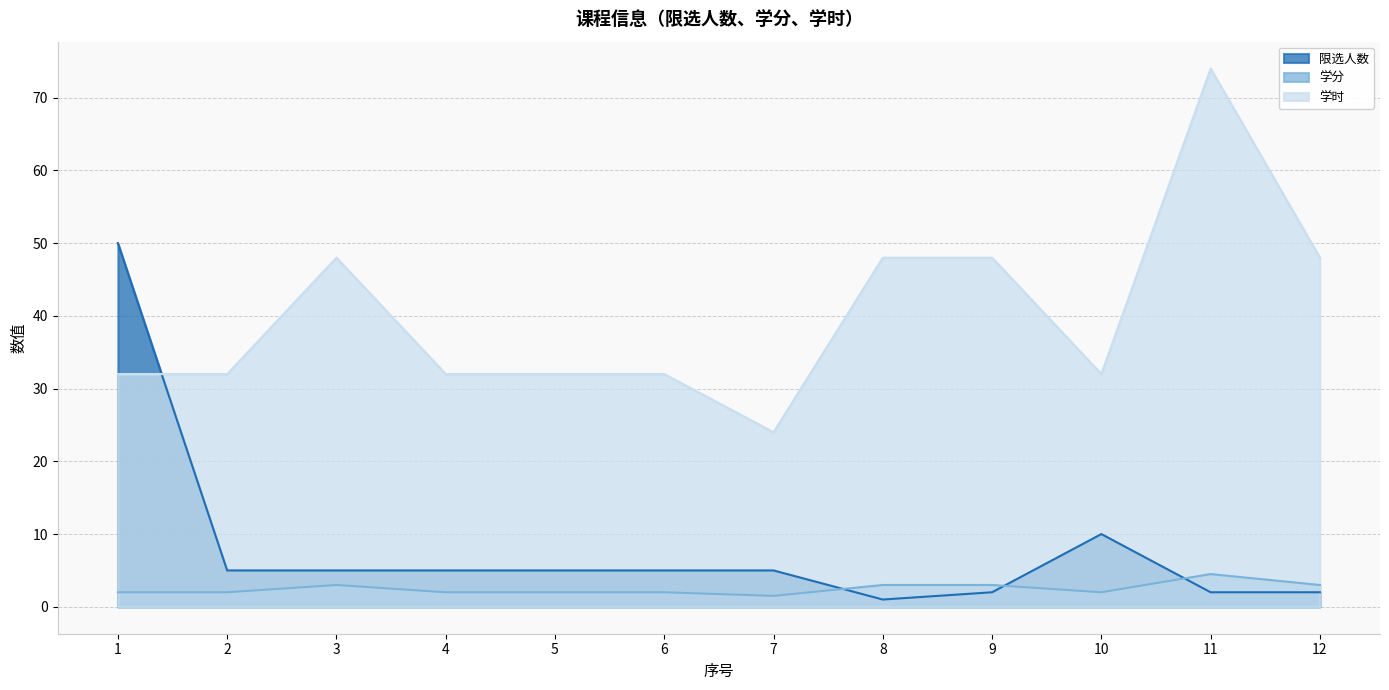

What is the value of the 学分 point at the 12th from the left?

3.0